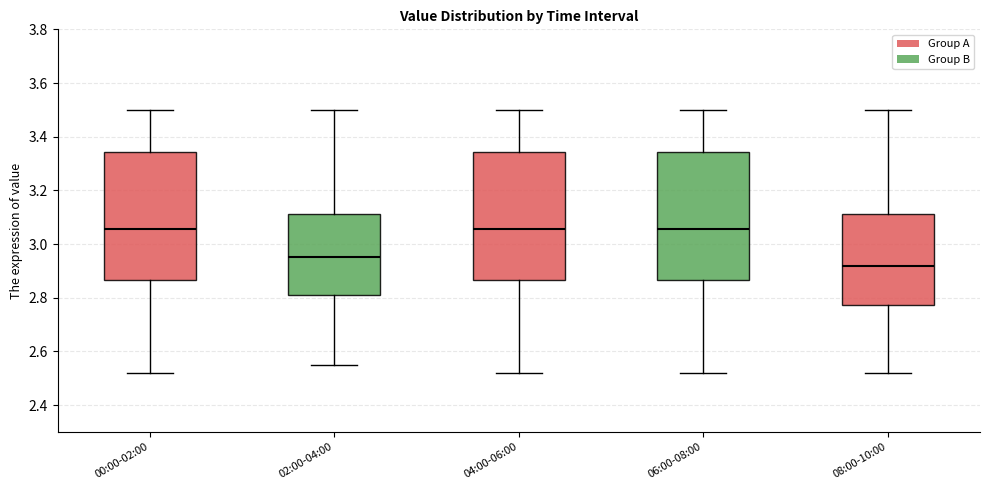

Reading left to right, read every box against the y-axis: the position of its median line, the range the box covers, and the ends of its whiskers. The values are not printed on the chart, so give them approximately, as read against the axis.

00:00-02:00: median 3.06, box 2.86 to 3.34, whiskers 2.52 to 3.50
02:00-04:00: median 2.96, box 2.82 to 3.12, whiskers 2.56 to 3.50
04:00-06:00: median 3.06, box 2.86 to 3.34, whiskers 2.52 to 3.50
06:00-08:00: median 3.06, box 2.86 to 3.34, whiskers 2.52 to 3.50
08:00-10:00: median 2.92, box 2.78 to 3.12, whiskers 2.52 to 3.50